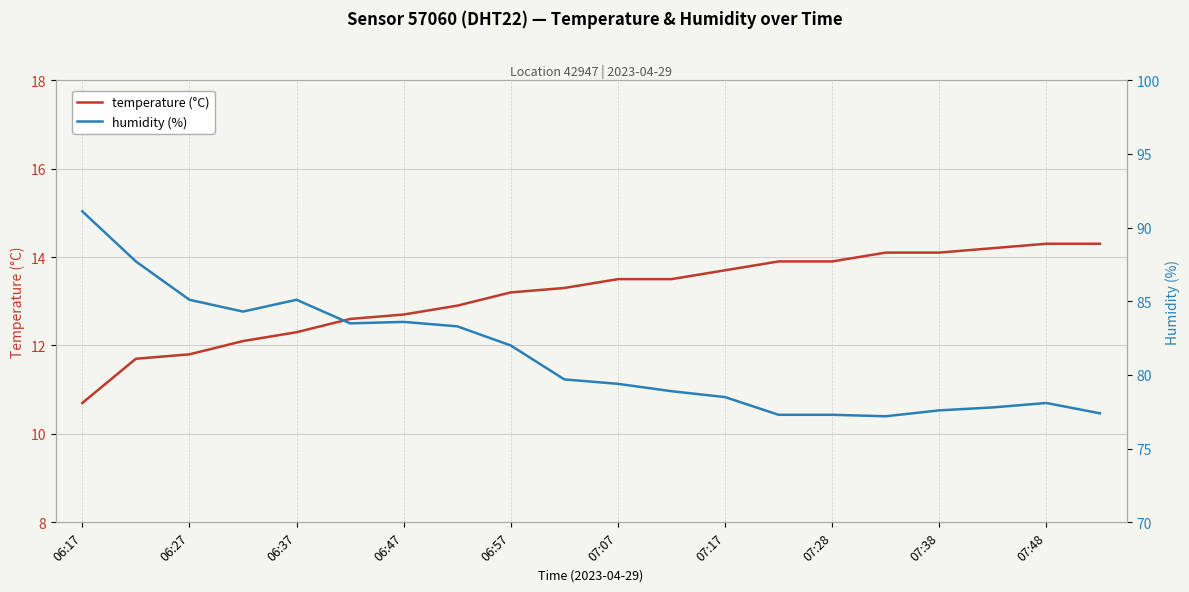

How many categories are shown in the chart?

20